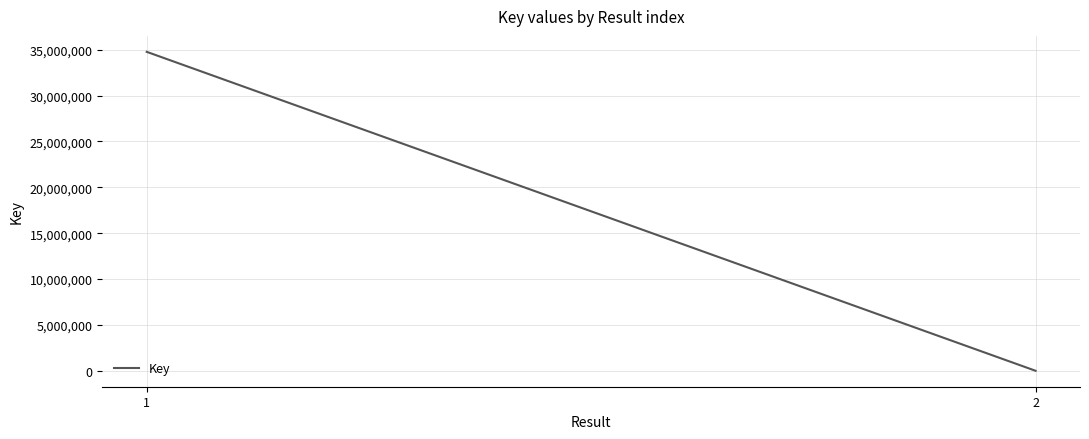

Reading right to left, list all the values displayed in this chart.

7618	34763966